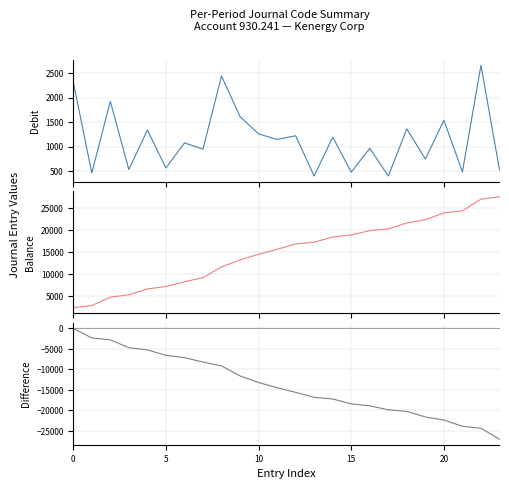

Which category has the lowest value in the Debit series?

17